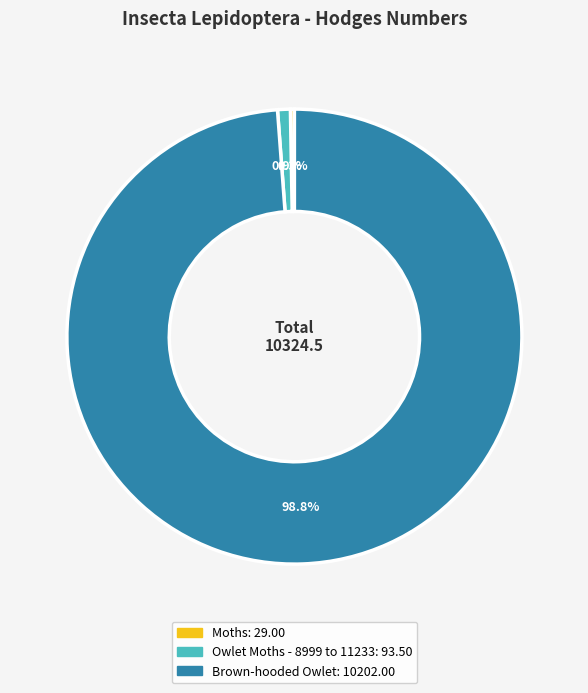

How much of the chart is everything except Owlet Moths - 8999 to 11233?

99.1%